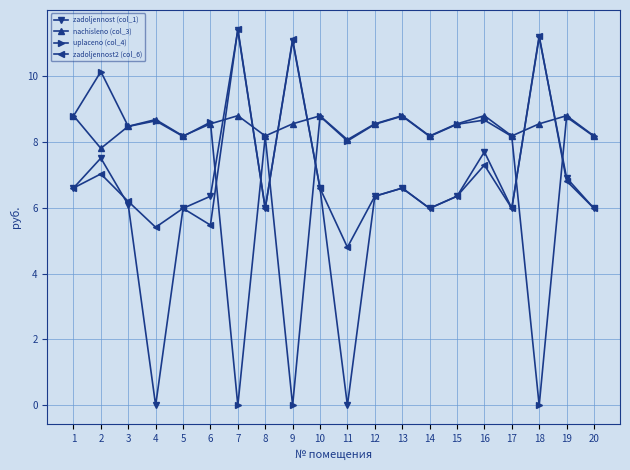

Which series has the largest total across all categories?

nachisleno (col_3)